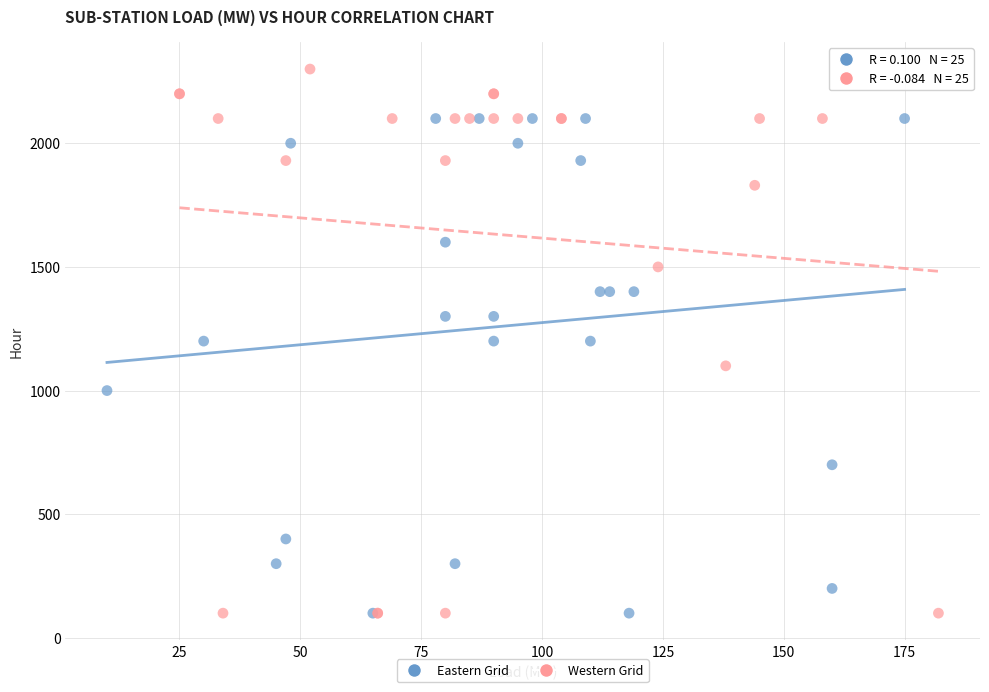

Which series has the largest Y range (max minus min)?

Western Grid